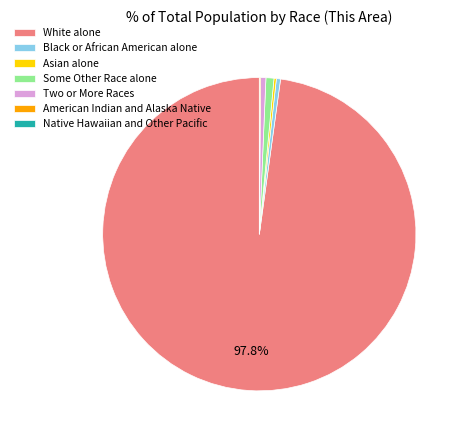

Which has a higher value, White alone or Two or More Races?

White alone